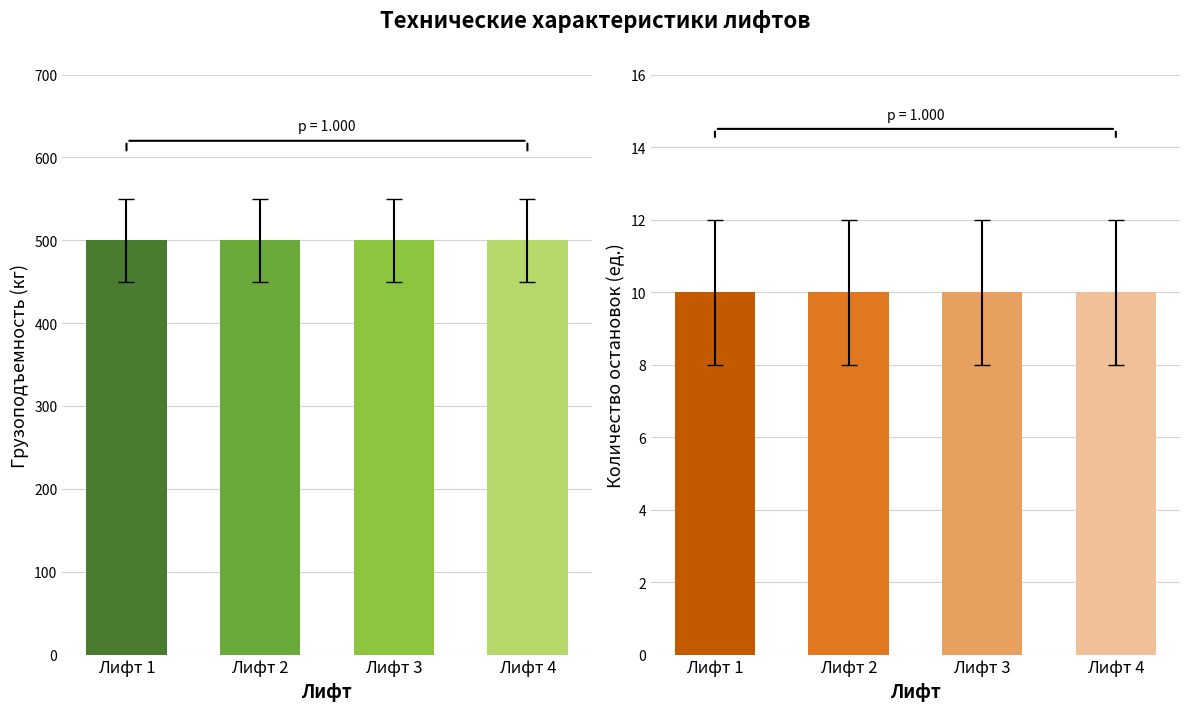

What is the sum of all грузоподъемность (кг) values?

2000